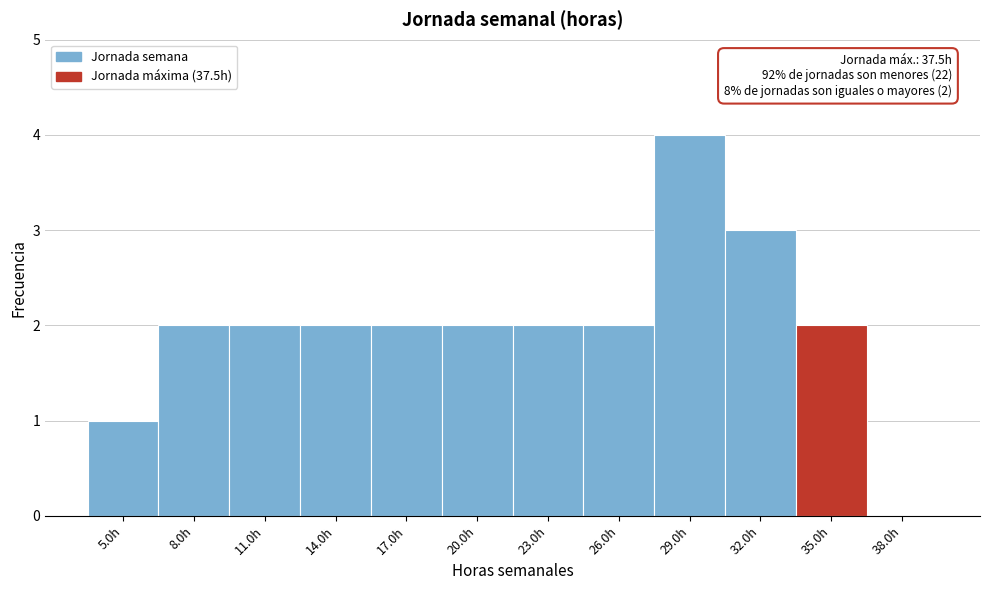

Reading left to right, extract all data points from this chart.

5.0h=1	8.0h=2	11.0h=2	14.0h=2	17.0h=2	20.0h=2	23.0h=2	26.0h=2	29.0h=4	32.0h=3	35.0h=2	38.0h=0